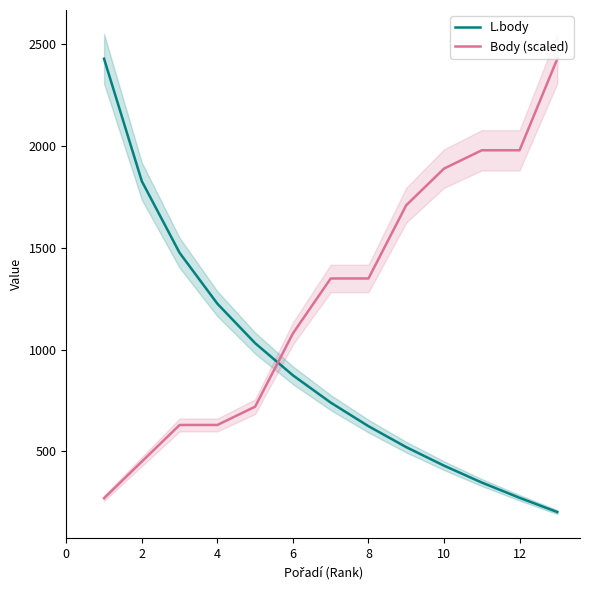

Reading left to right, extract all data points from this chart.

L.body: 2430	1828	1476	1226	1032	874	740	624	521	430	347	272	202
Body (scaled): 270	450	630	630	720	1080	1350	1350	1710	1890	1980	1980	2430